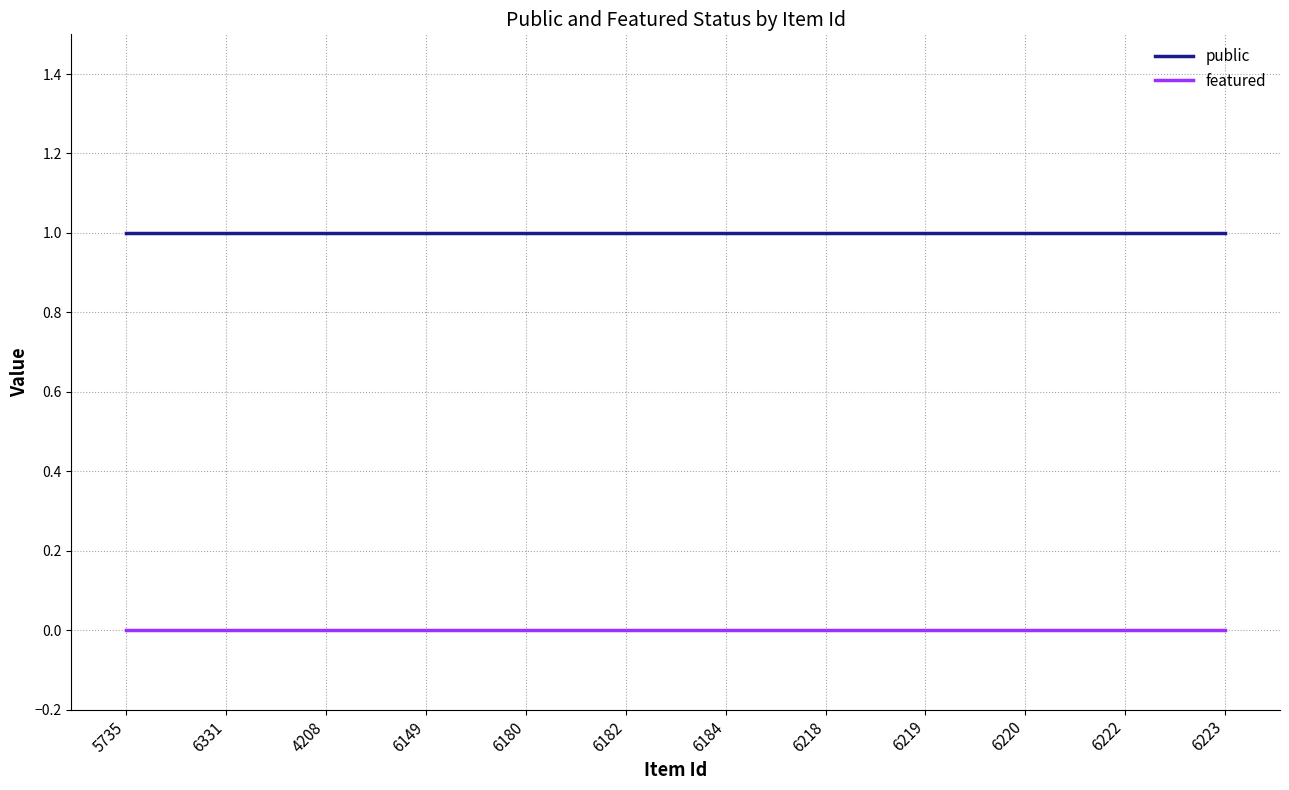

The value of featured at 6219 is 0. True or false?

True